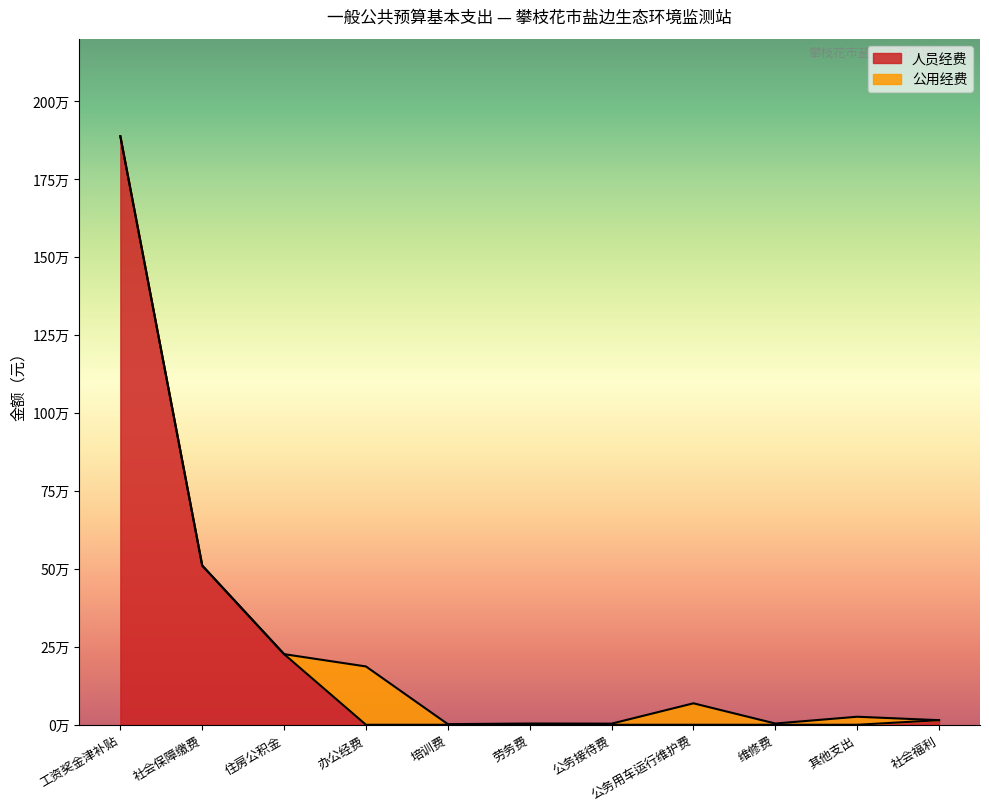

Is it true that 公用经费 equals 0.0 at 住房公积金?

True